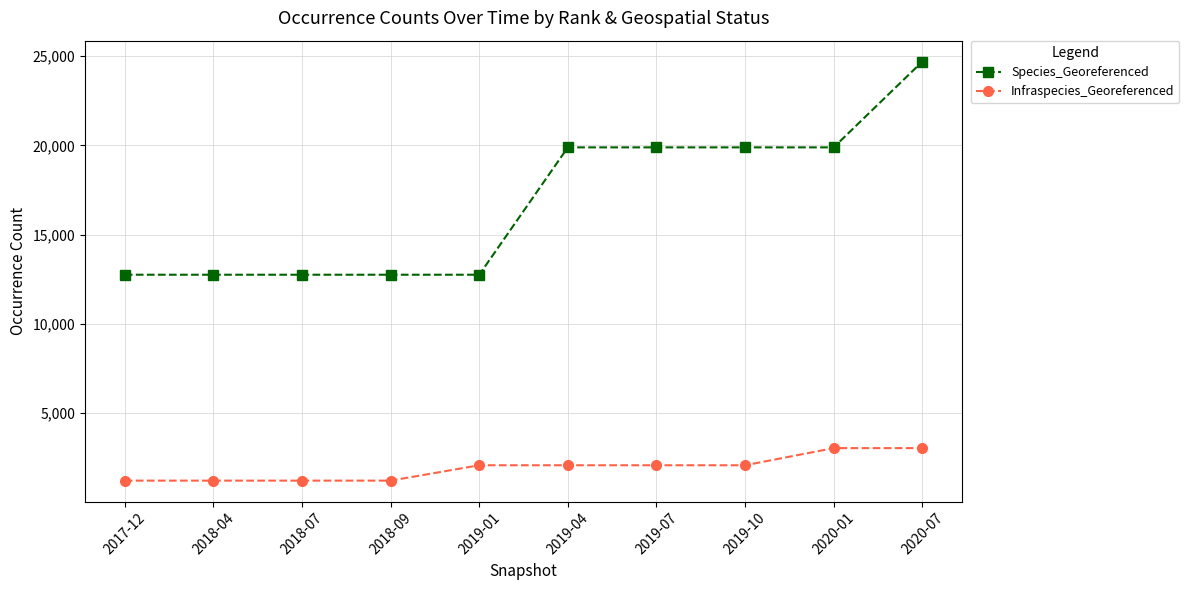

Between 2018-04 and 2019-10, which series saw the biggest shift?

Species_Georeferenced